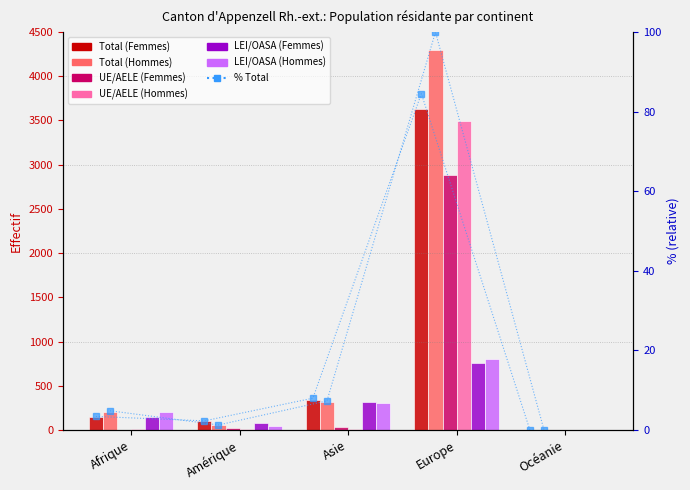

What is the label of the 5th bar from the left?

Océanie